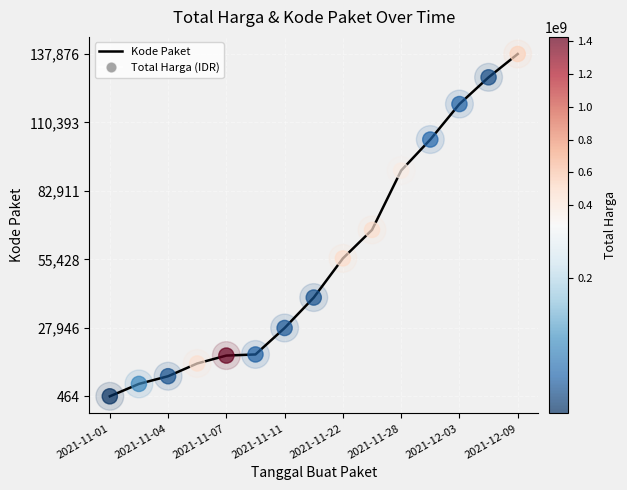

What is the greatest value displayed?

137876